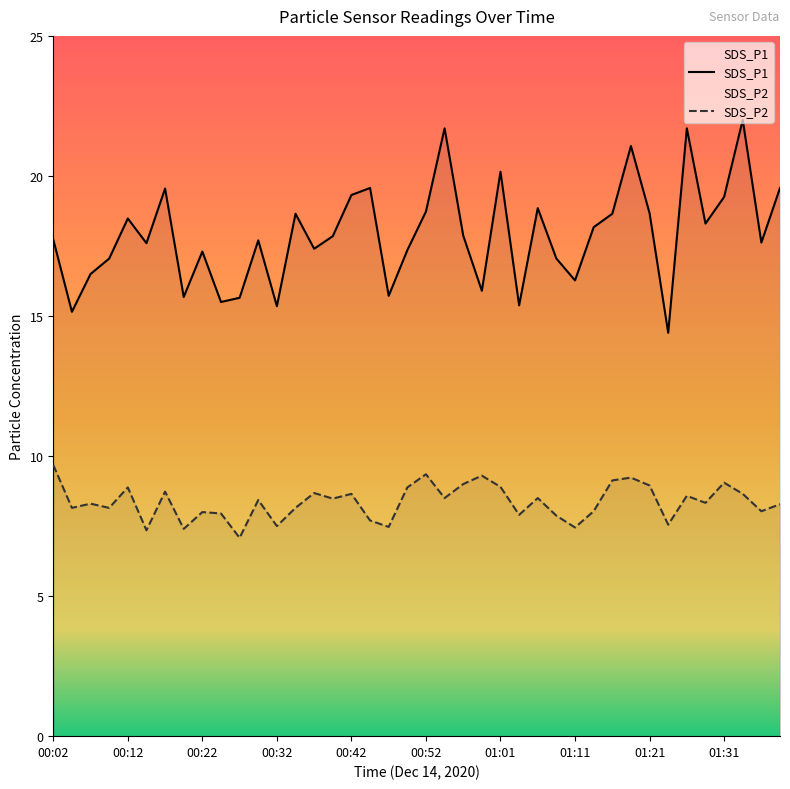

At which category is the sum across all series the highest?

01:34